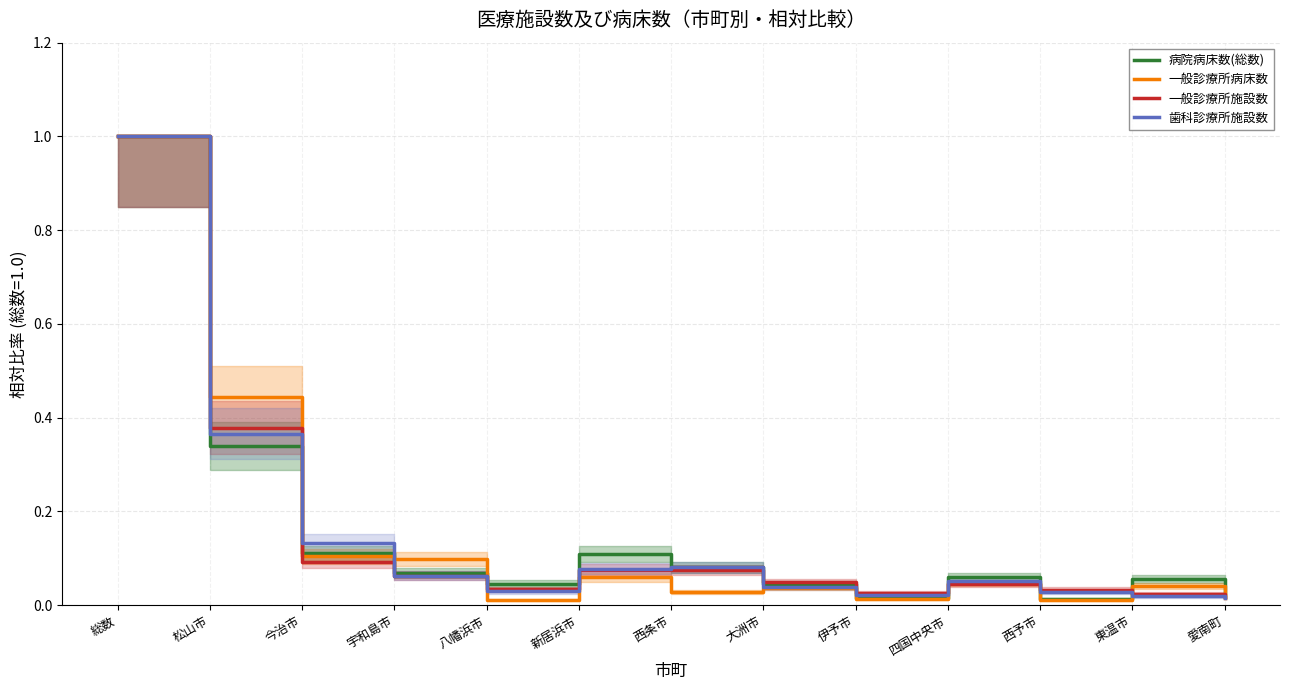

At which category is the sum across all series the highest?

総数